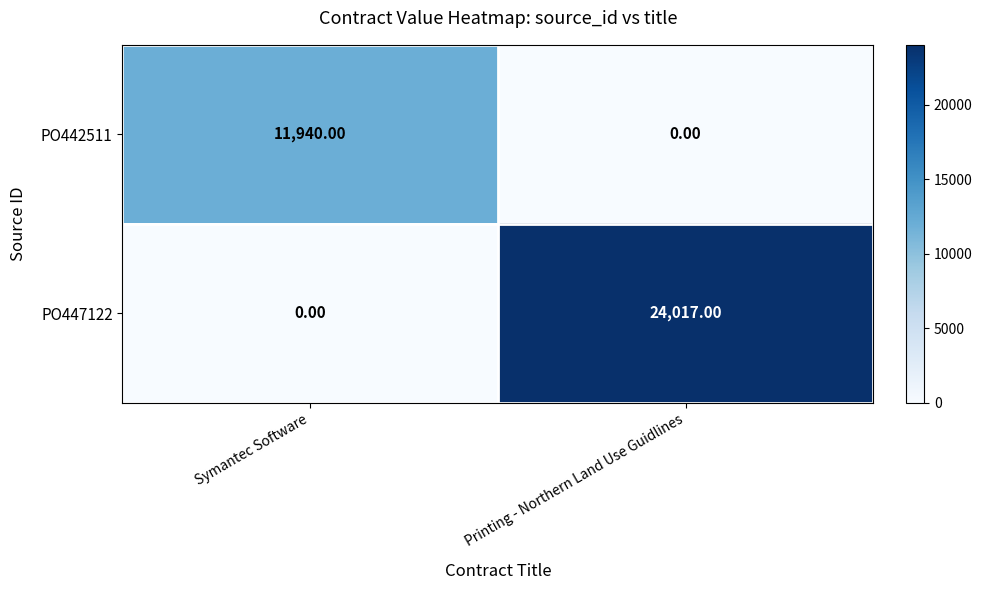

How many categories are shown in the chart?

2